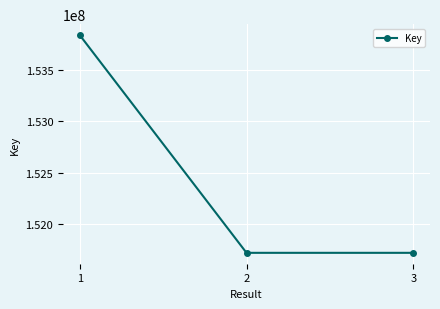

What is the smallest value displayed?

151714371